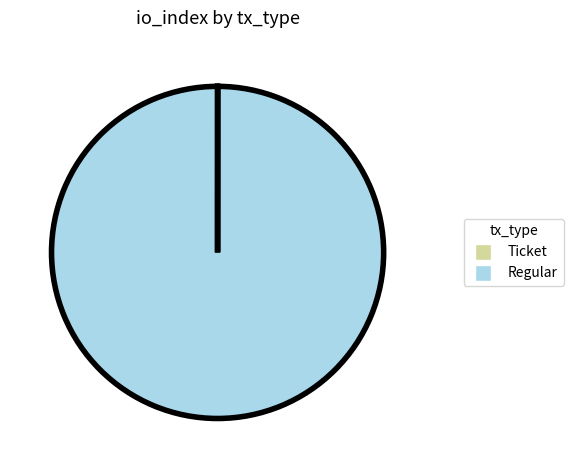

Is there a majority slice in this chart?

Yes